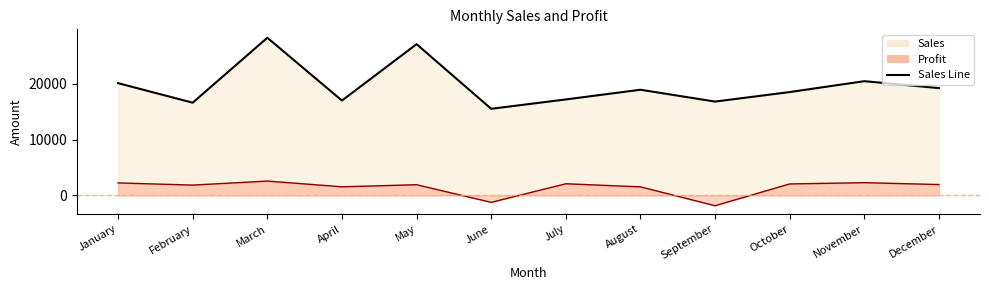

How many series are shown in this chart?

2